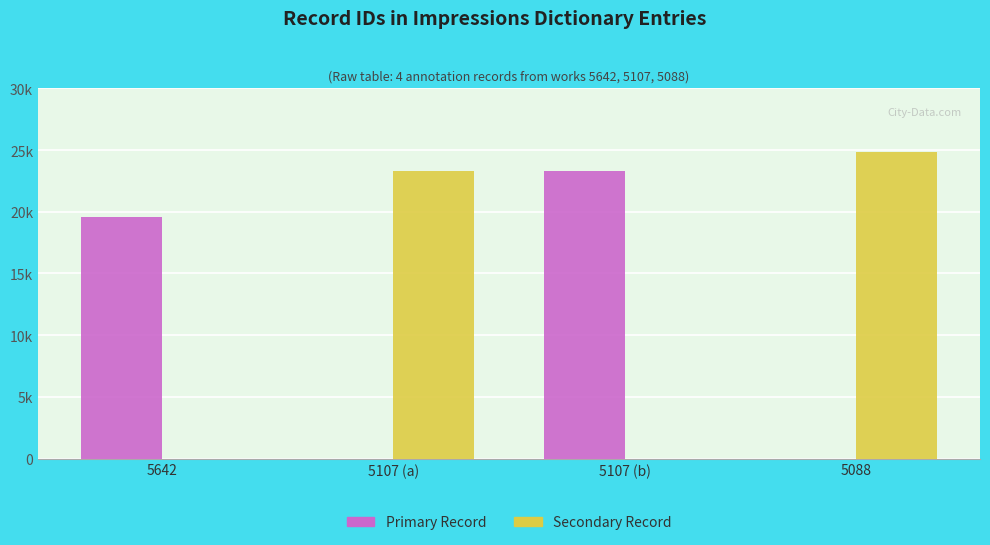

What are all the series names shown in the legend?

Primary Record, Secondary Record